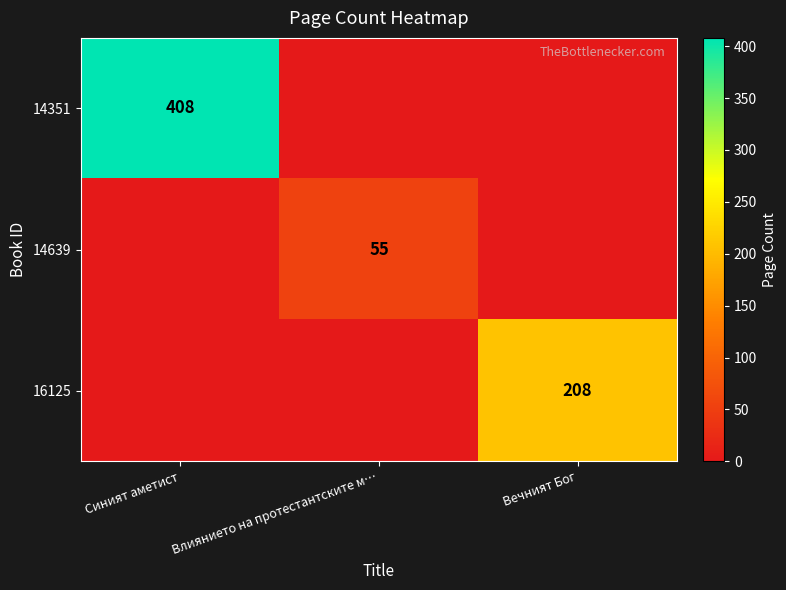

True or false: 16125 has a value of 135 at Вечният Бог.

False